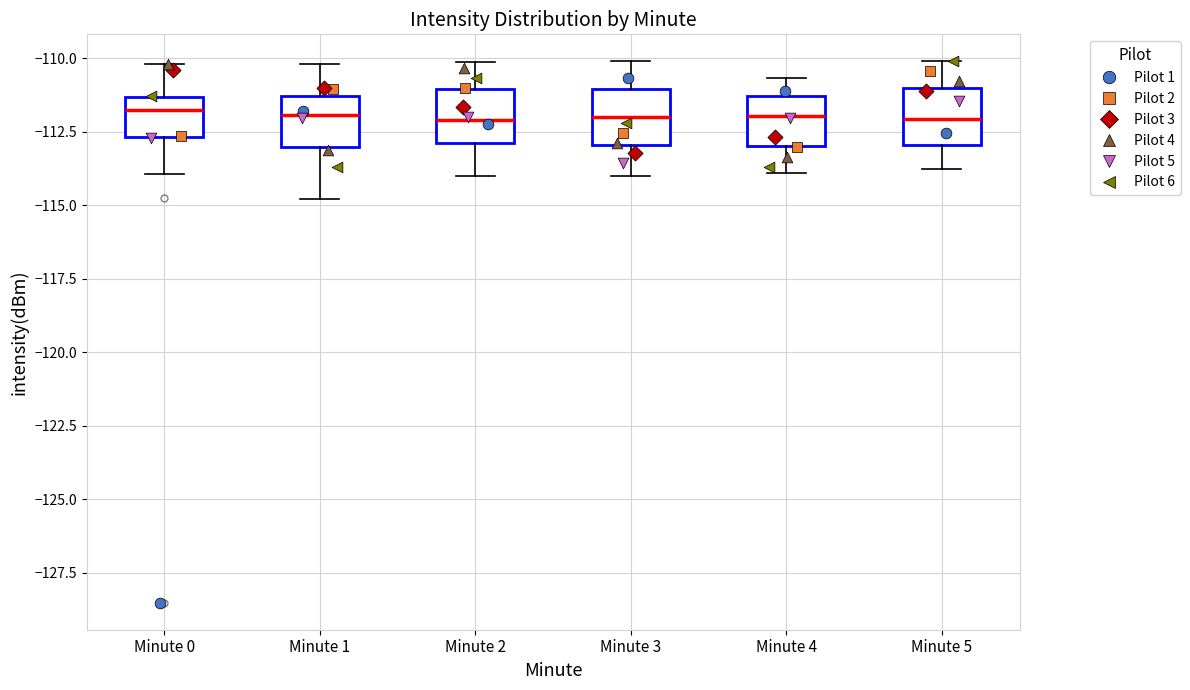

Reading left to right, transcribe this box plot: for each box, give where its median line is, the range the box spans, and where its two whiskers end, as read against the y-axis. The values are not printed on the chart, so give them approximately, as read against the axis.

Minute 0: median -111.5 (just below the box's upper edge), box -112.5 to -111.5, whiskers -114.0 to -110.0
Minute 1: median -112.0, box -113.0 to -111.5, whiskers -115.0 to -110.0
Minute 2: median -112.0, box -113.0 to -111.0, whiskers -114.0 to -110.0
Minute 3: median -112.0, box -113.0 to -111.0, whiskers -114.0 to -110.0
Minute 4: median -112.0, box -113.0 to -111.5, whiskers -114.0 to -110.5
Minute 5: median -112.0, box -113.0 to -111.0, whiskers -114.0 to -110.0